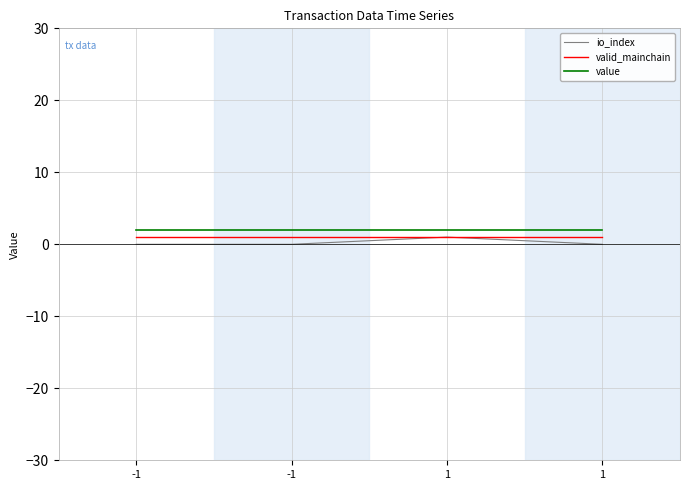

Is this an area chart (filled region under the line)?

No